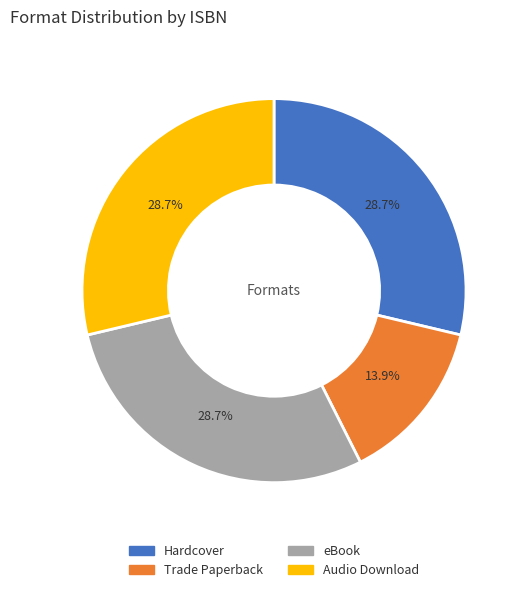

Is there a majority slice in this chart?

No